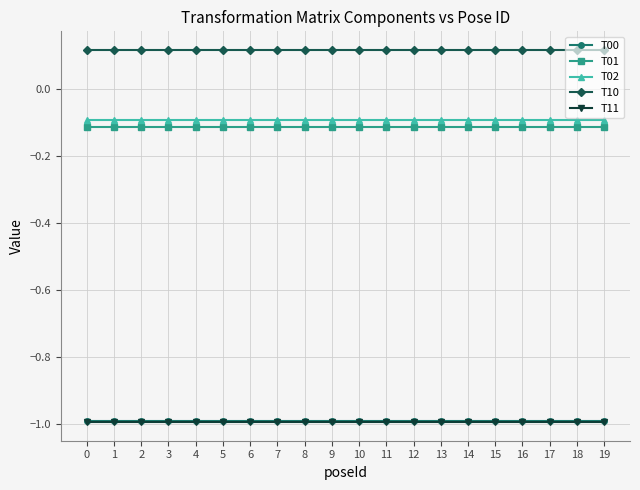

Is the value of T00 at 0 greater than the value of T10 at 19?

No